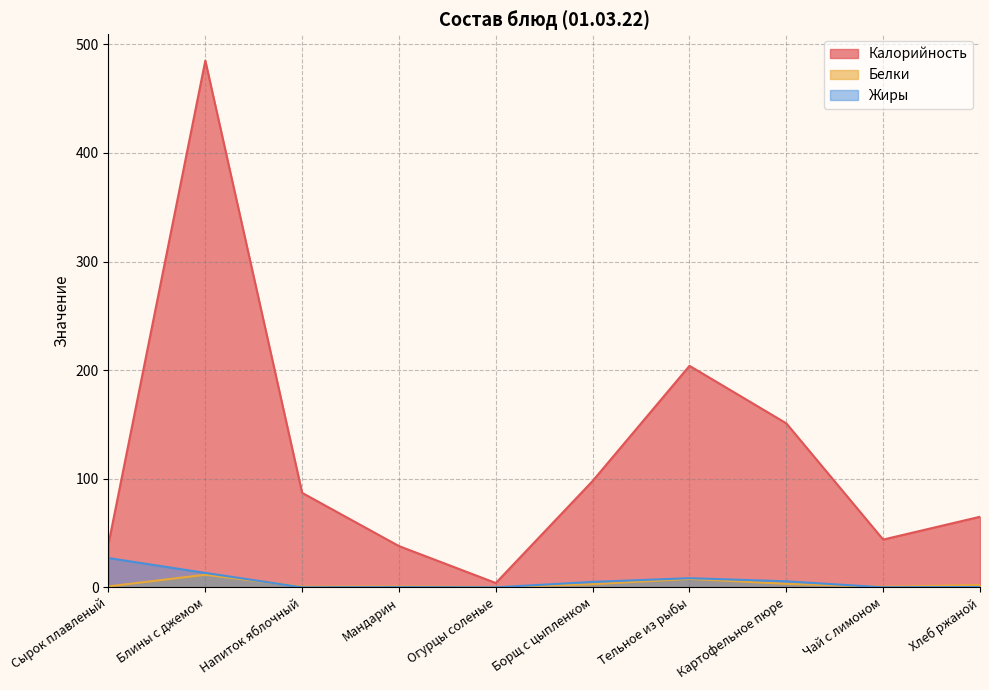

Which category has the lowest value across all series?

Напиток яблочный